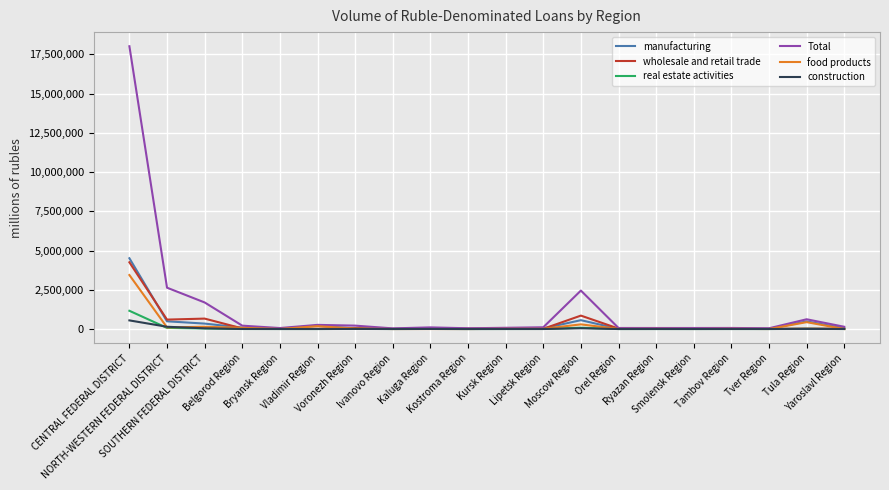

In Total, how many points are lower than both neighbors (excluding endpoints)?

5